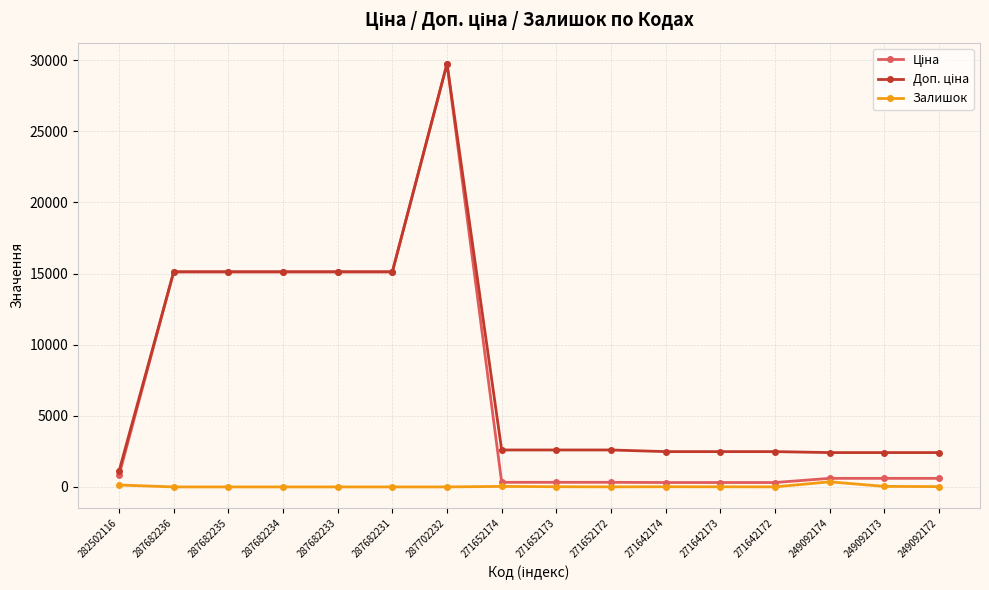

At which category is the sum across all series the highest?

287702232